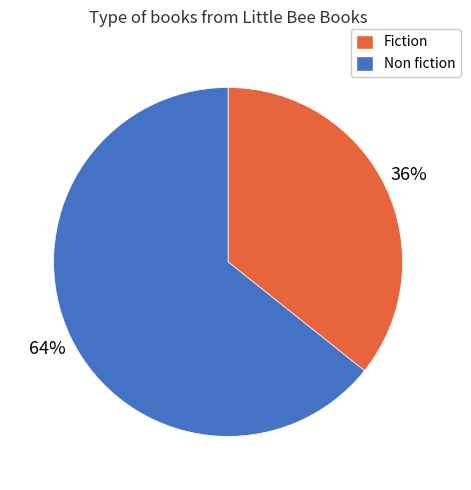

To the nearest percent, what portion does Fiction represent?

36%